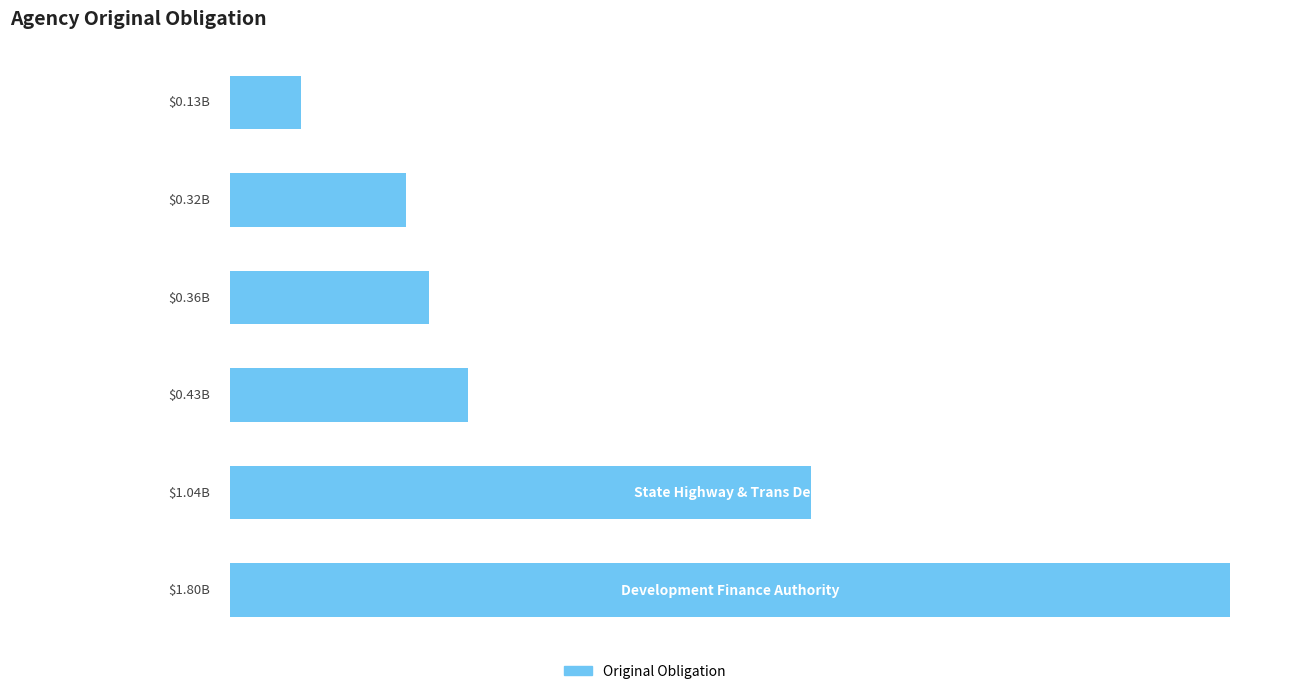

Are the bars horizontal?

Yes